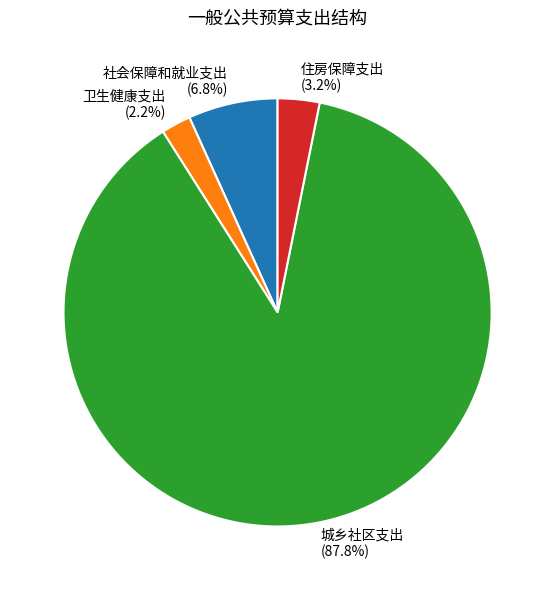

Rank the categories by value from lowest to highest.

卫生健康支出, 住房保障支出, 社会保障和就业支出, 城乡社区支出